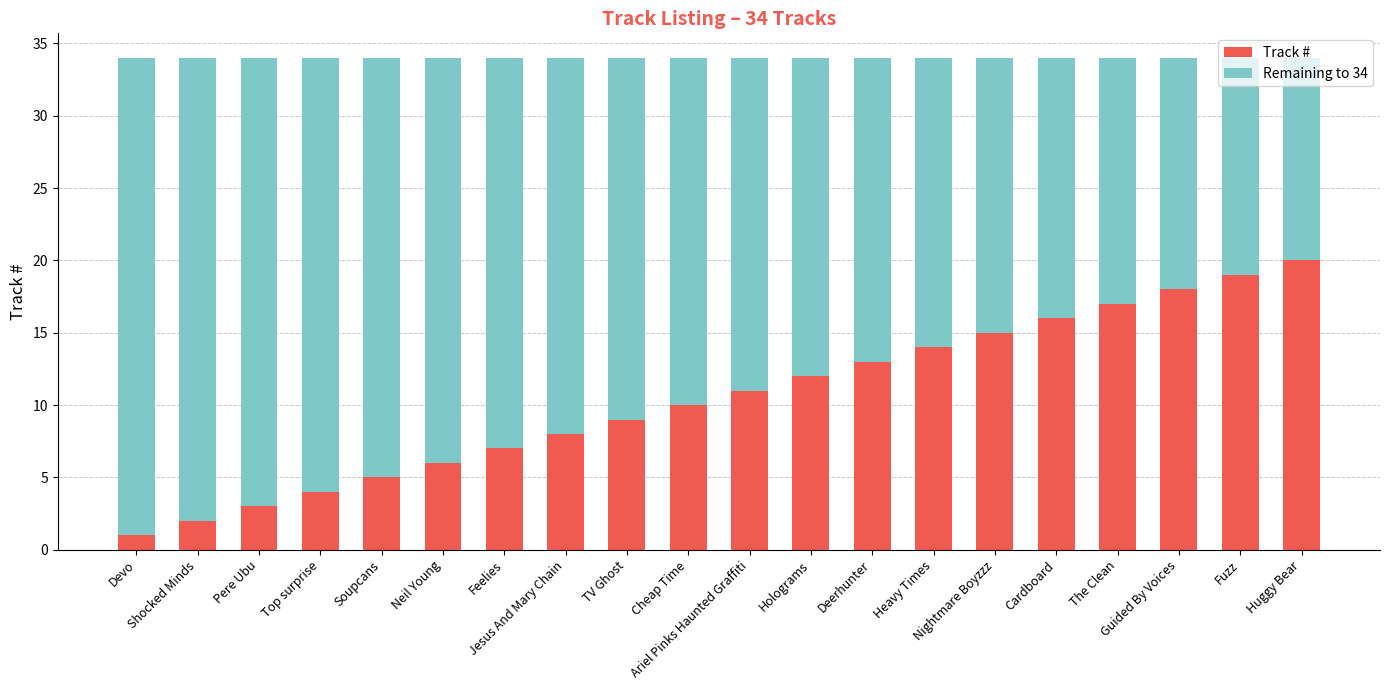

What is the difference between the maximum and minimum values in the Track # series?

19